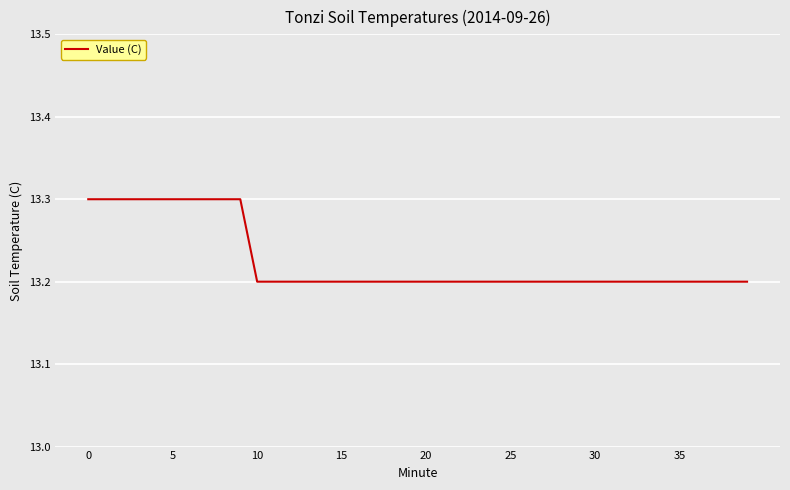

What is the greatest value displayed?

13.3